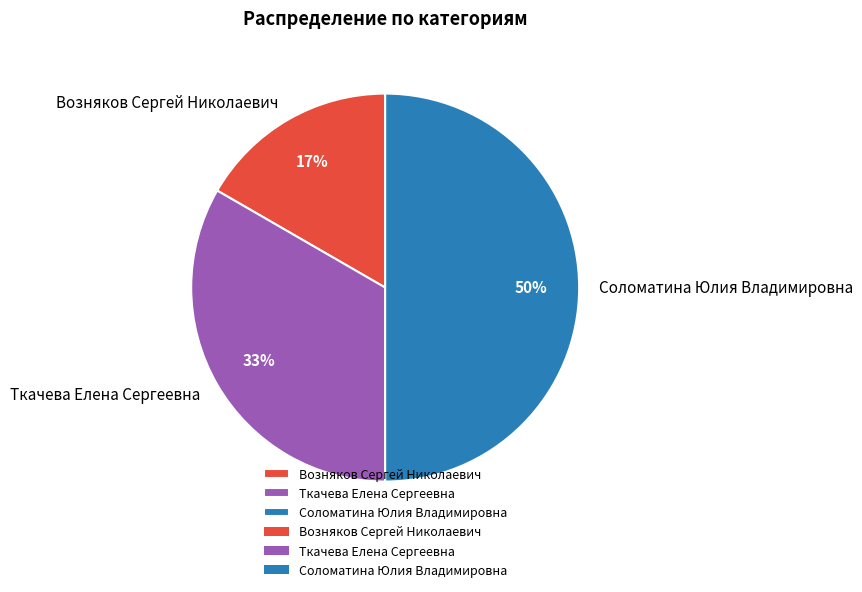

Does Ткачева Елена Сергеевна account for over 50% of the chart?

No